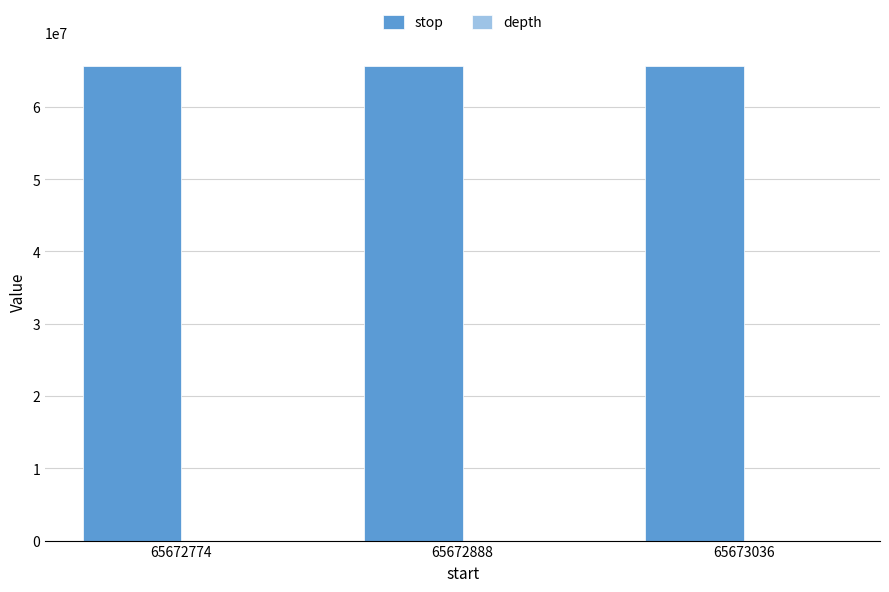

Which series has the largest total across all categories?

stop